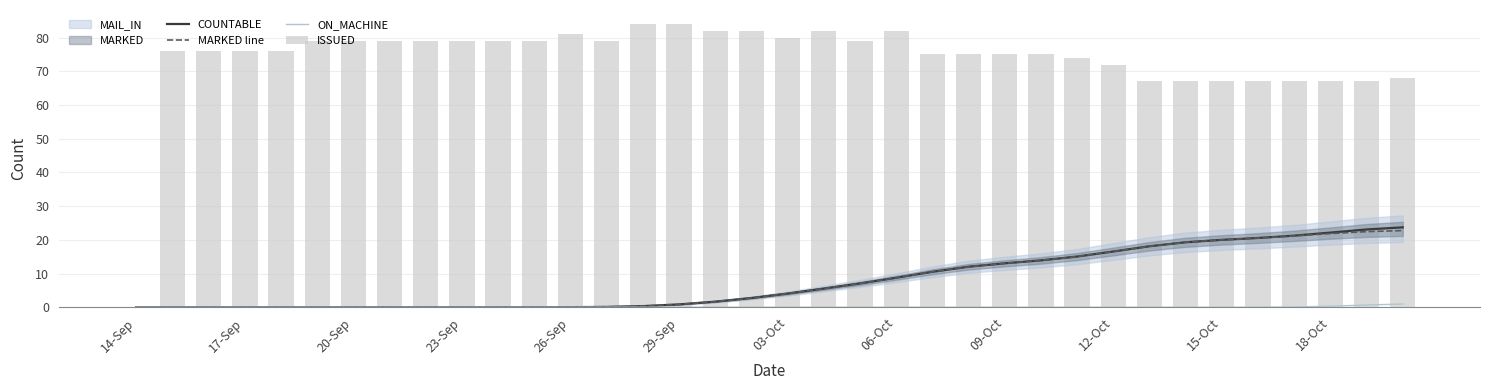

Does the chart contain stacked bars?

No